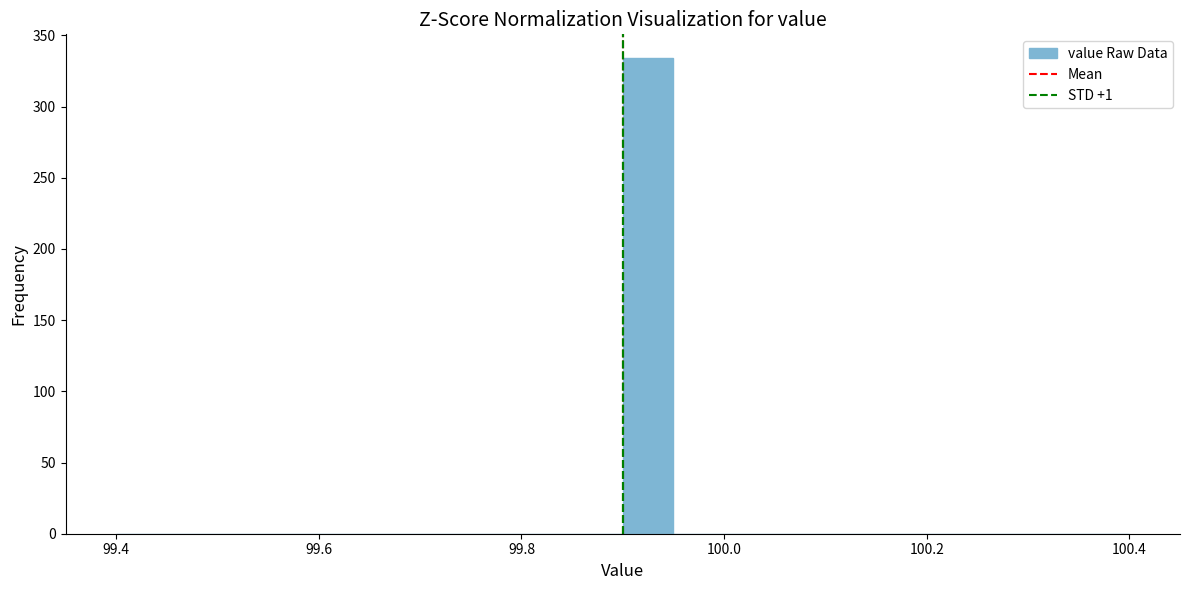

Read against the x-axis, roughly where is the centre of the tallest bar?

99.92